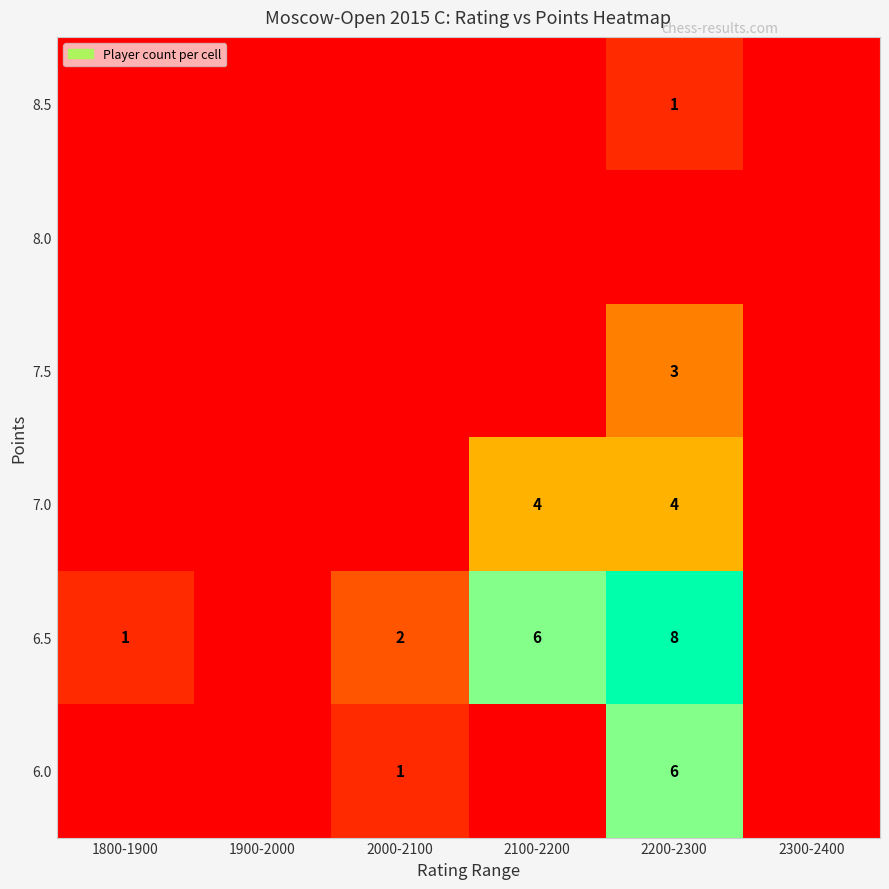

How many data points does each series have?

6